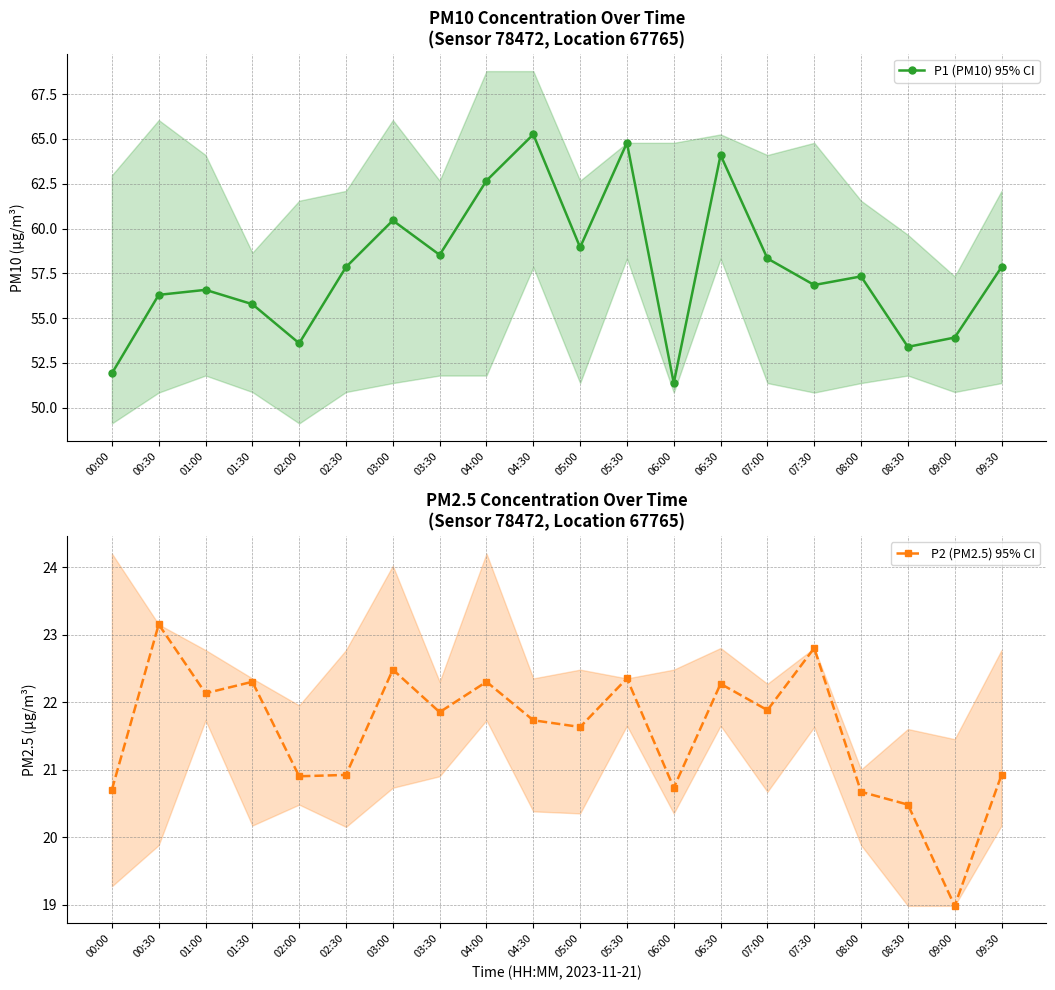

Which series has the largest total across all categories?

P1 (PM10) 95% CI